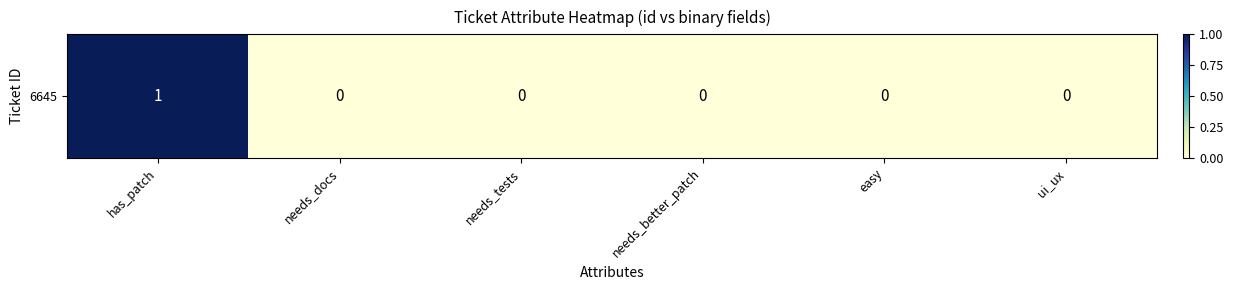

What is the greatest value displayed?

1